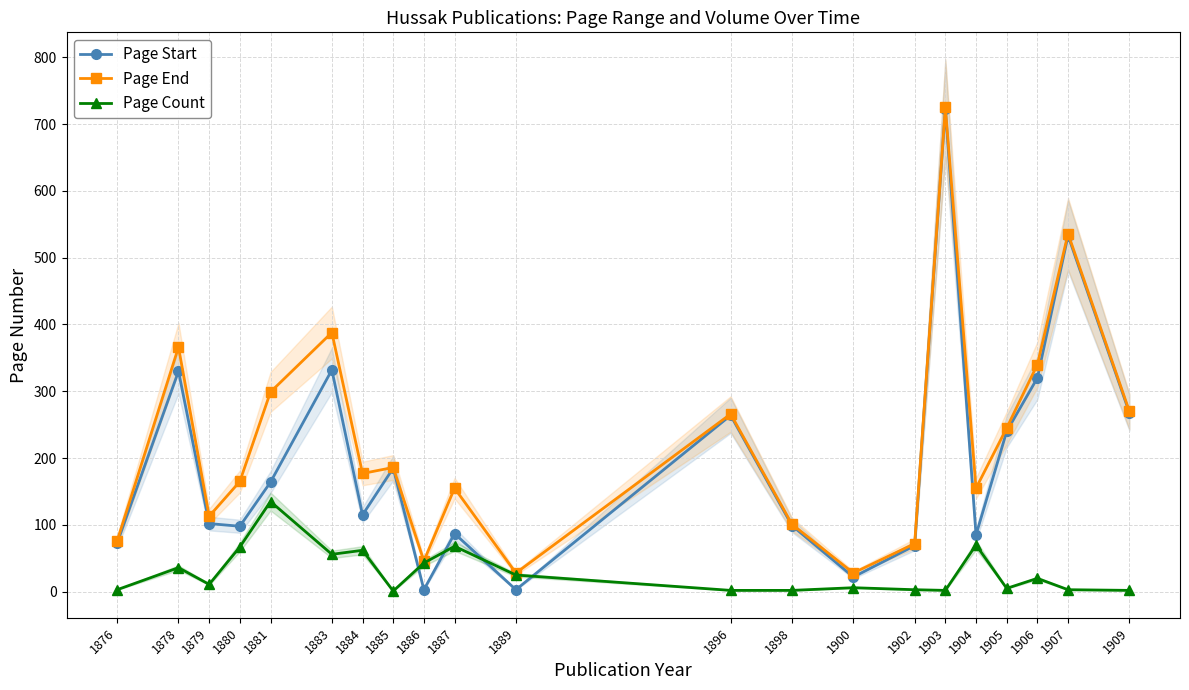

Where does the Page End series first go above 177?

1878